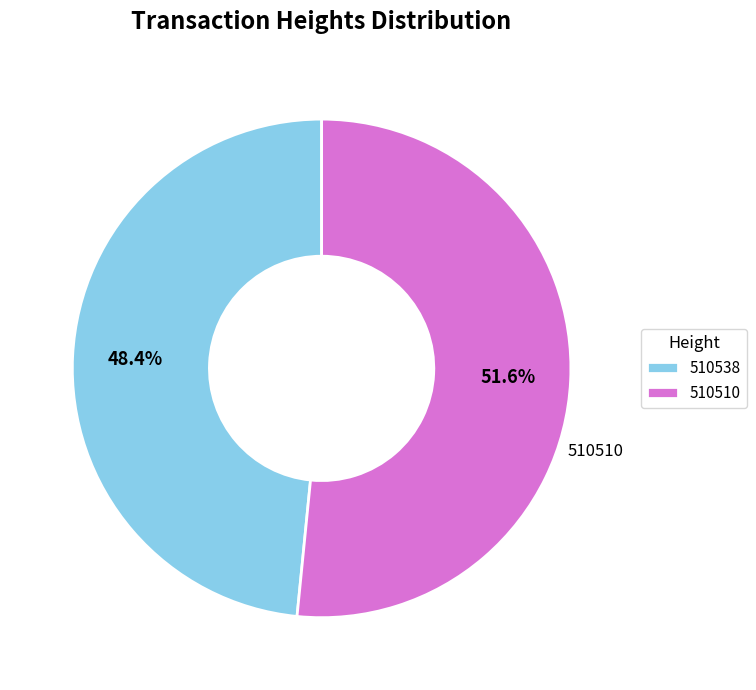

To the nearest percent, what is the difference between the largest and smallest slice percentages?

3%